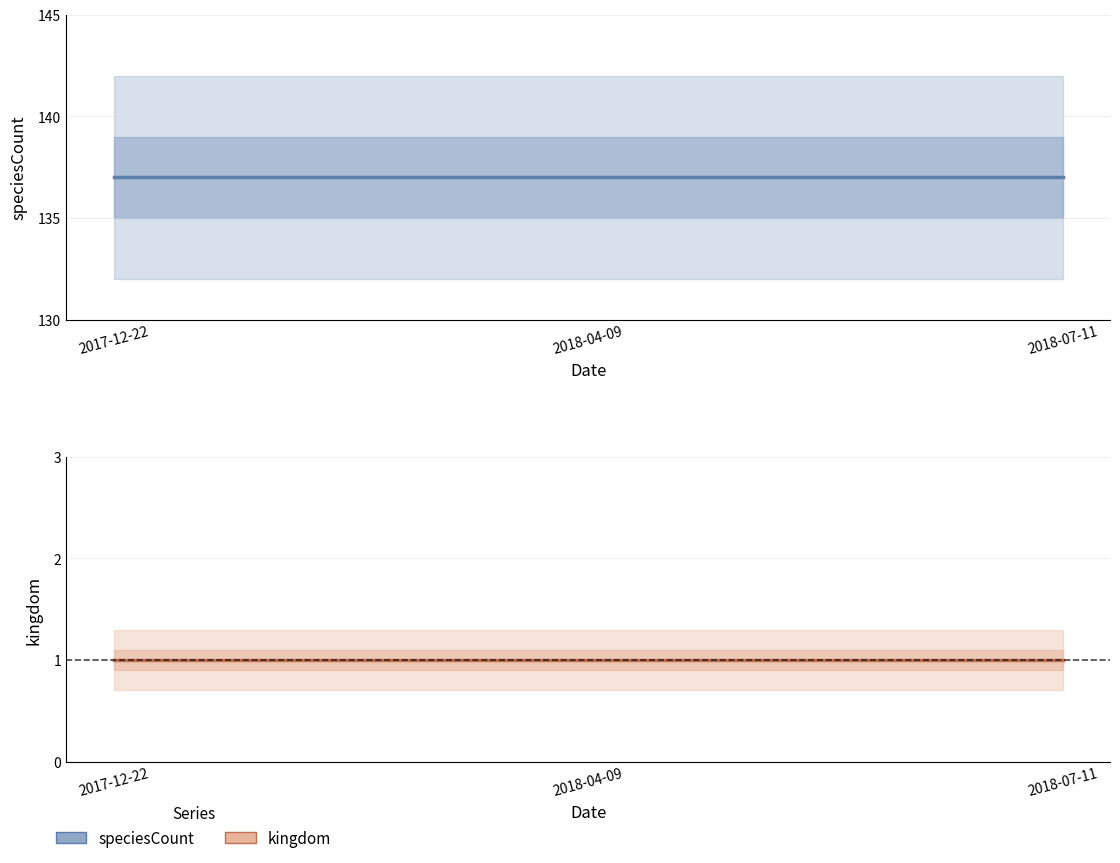

How many series are shown in this chart?

2